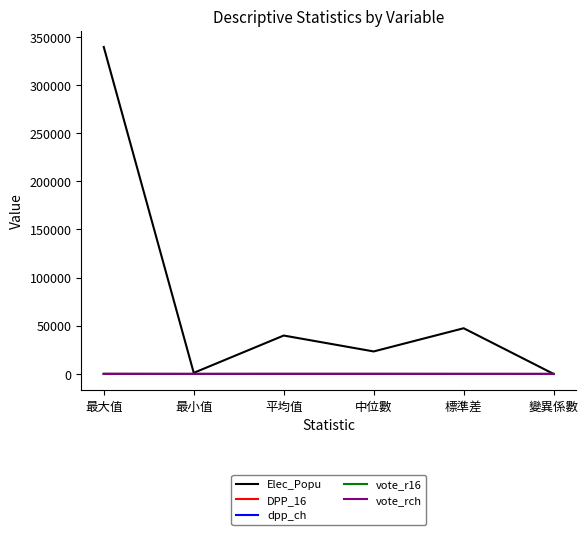

Count the number of data series in this chart.

5